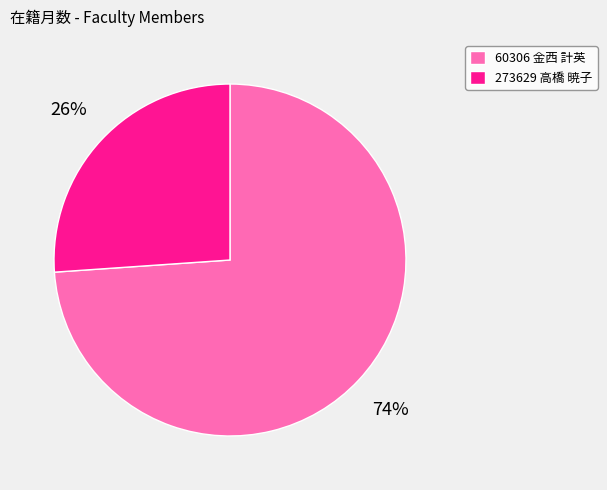

Which category has the biggest portion of the pie?

60306 金西 計英